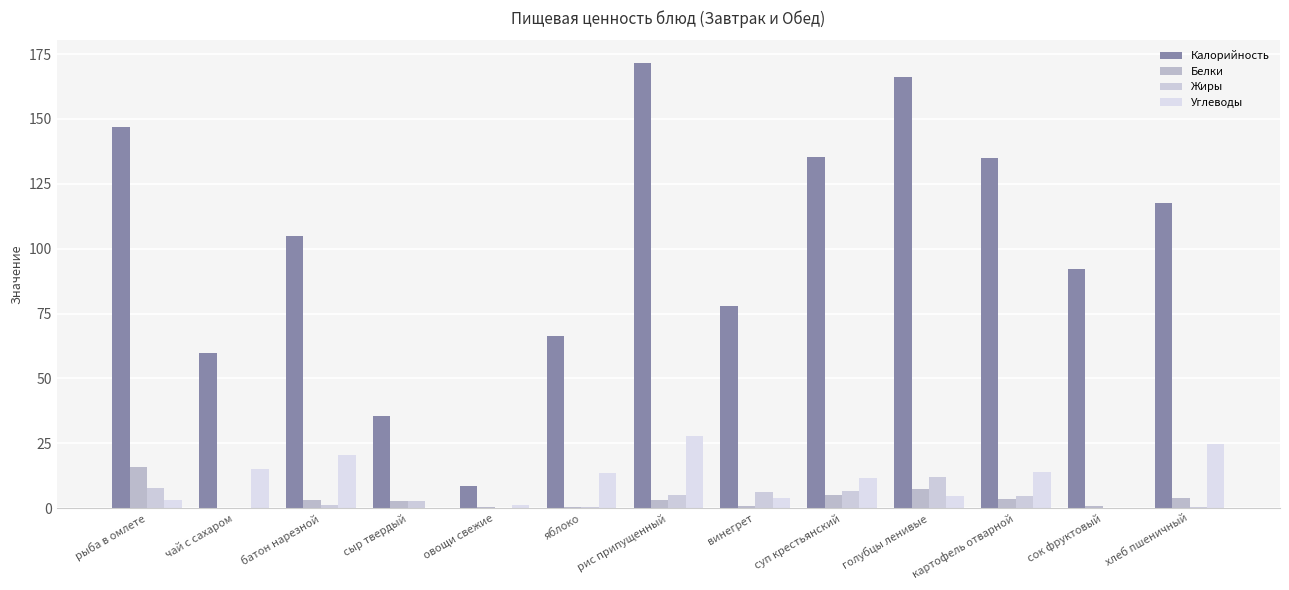

Reading right to left, extract all data points from this chart.

Калорийность: хлеб пшеничный=117.5	сок фруктовый=92.0	картофель отварной=135.0	голубцы ленивые=166.0	суп крестьянский=135.2	винегрет=78.0	рис припущенный=171.7	яблоко=66.2	овощи свежие=8.4	сыр твердый=35.6	батон нарезной=104.8	чай с сахаром=60.0	рыба в омлете=147.0
Белки: хлеб пшеничный=3.8	сок фруктовый=1.0	картофель отварной=3.5	голубцы ленивые=7.6	суп крестьянский=5.1	винегрет=0.8	рис припущенный=3.0	яблоко=0.5	овощи свежие=0.4	сыр твердый=2.6	батон нарезной=3.0	чай с сахаром=0.1	рыба в омлете=15.9
Жиры: хлеб пшеничный=0.4	сок фруктовый=0.2	картофель отварной=4.7	голубцы ленивые=11.9	суп крестьянский=6.5	винегрет=6.4	рис припущенный=5.2	яблоко=0.5	овощи свежие=0.1	сыр твердый=2.6	батон нарезной=1.2	чай с сахаром=0.0	рыба в омлете=7.8
Углеводы: хлеб пшеничный=24.6	сок фруктовый=0.2	картофель отварной=14.0	голубцы ленивые=4.8	суп крестьянский=11.7	винегрет=4.0	рис припущенный=28.0	яблоко=13.7	овощи свежие=1.3	сыр твердый=0.0	батон нарезной=20.5	чай с сахаром=15.0	рыба в омлете=3.2